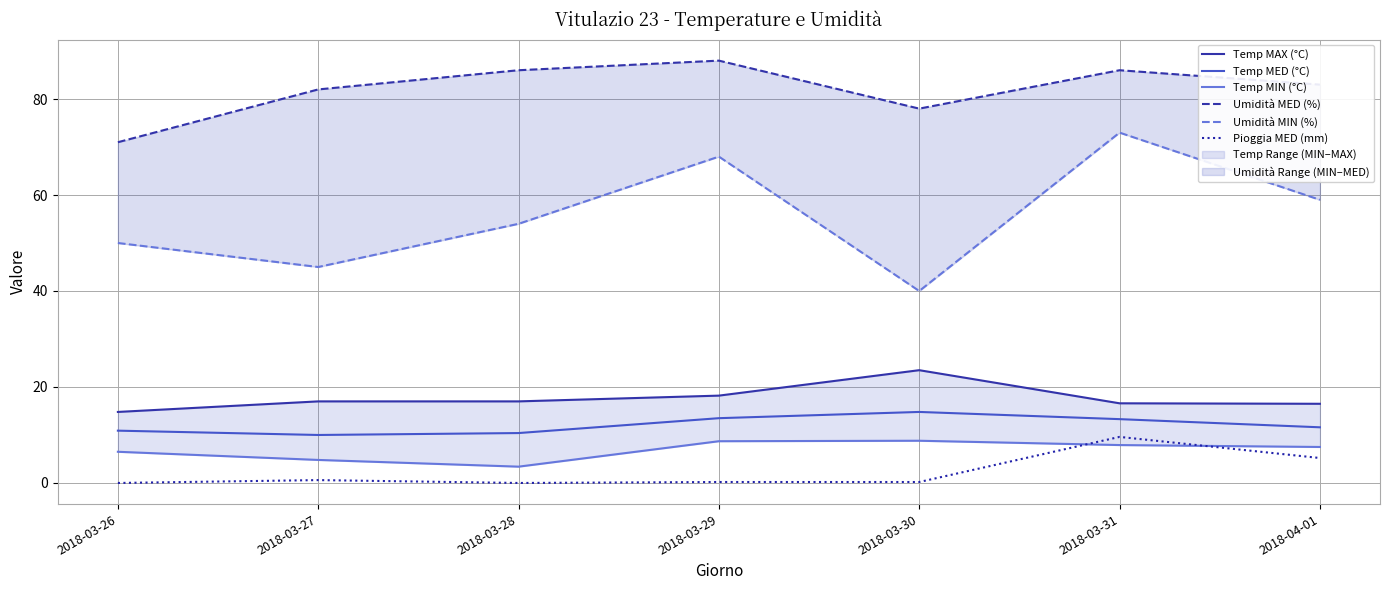

Where is the first local minimum for Umidità MED (%)?

2018-03-30